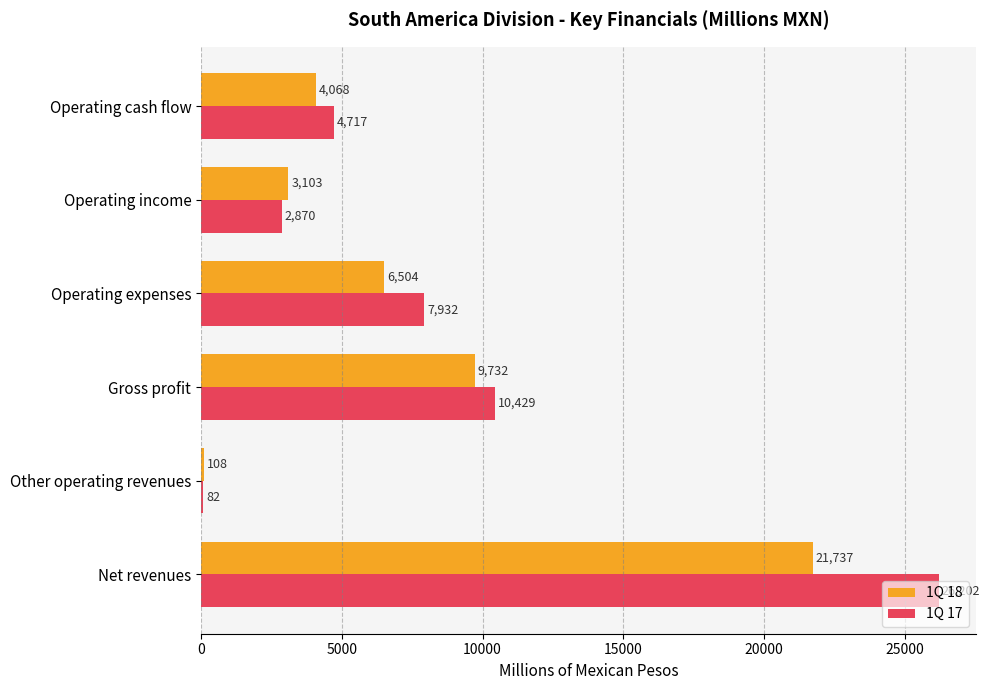

What is the highest value of the 1Q 17 series?

26202.1